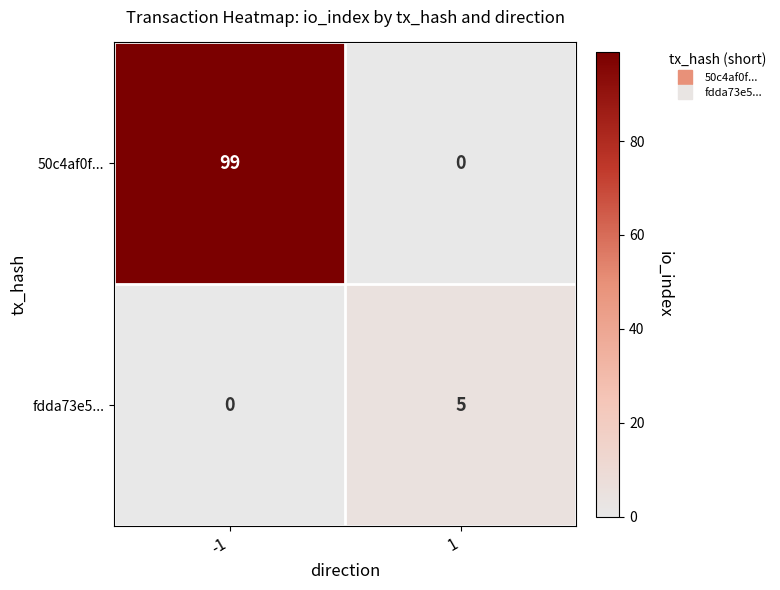

Rank the series by their average value, from lowest to highest.

fdda73e5..., 50c4af0f...